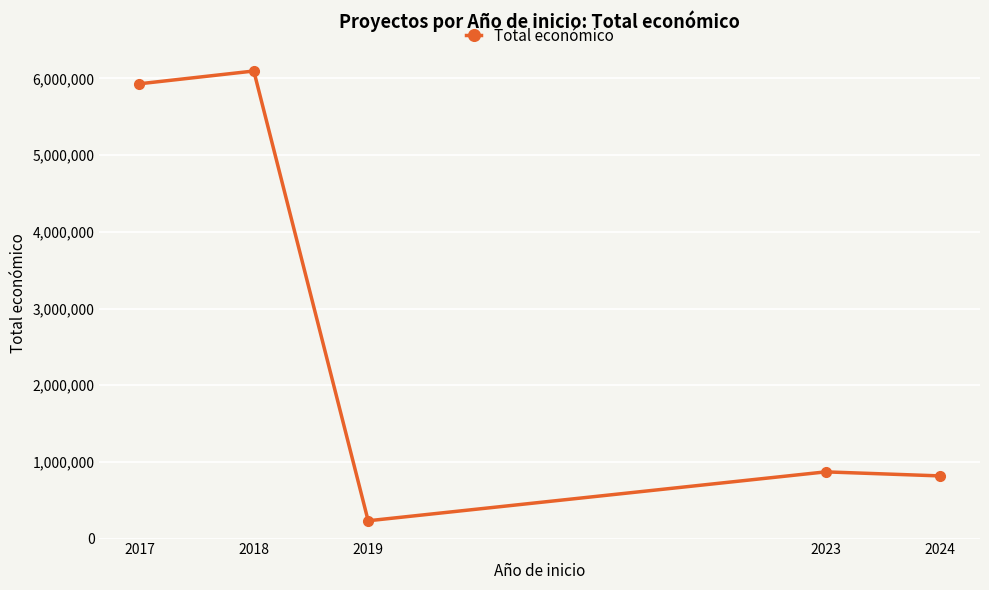

True or false: there are more than 0 points higher than both neighbors.

True